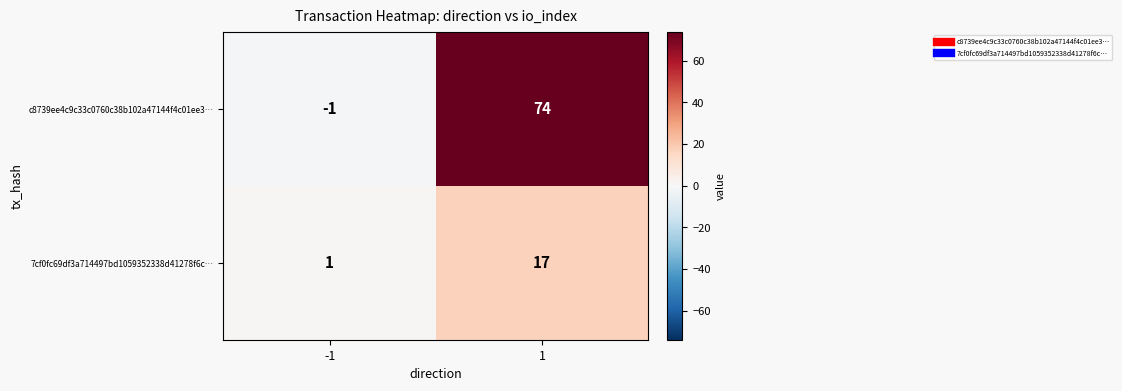

How many data points in c8739ee4c9c33c0760c38b102a47144f4c01ee3… are less than 74?

1